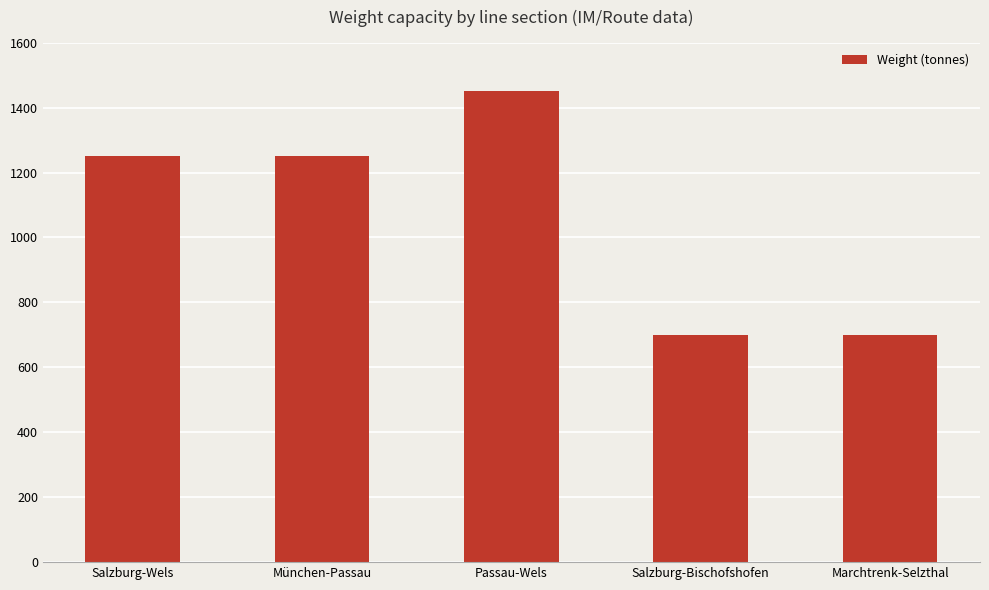

What is the label of the 1st bar from the left?

Salzburg-Wels